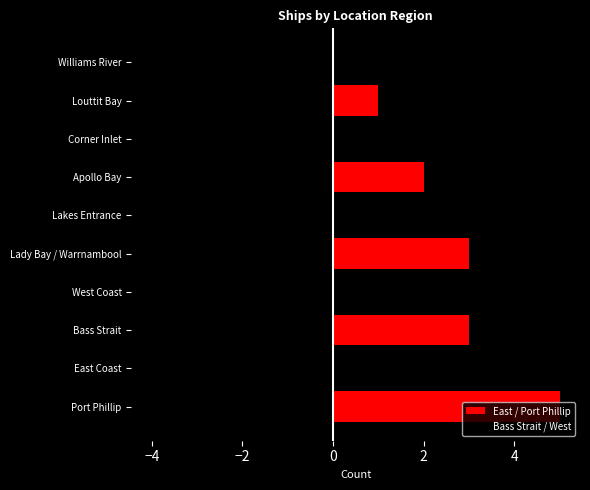

How many values in the East / Port Phillip series are below 3?

2